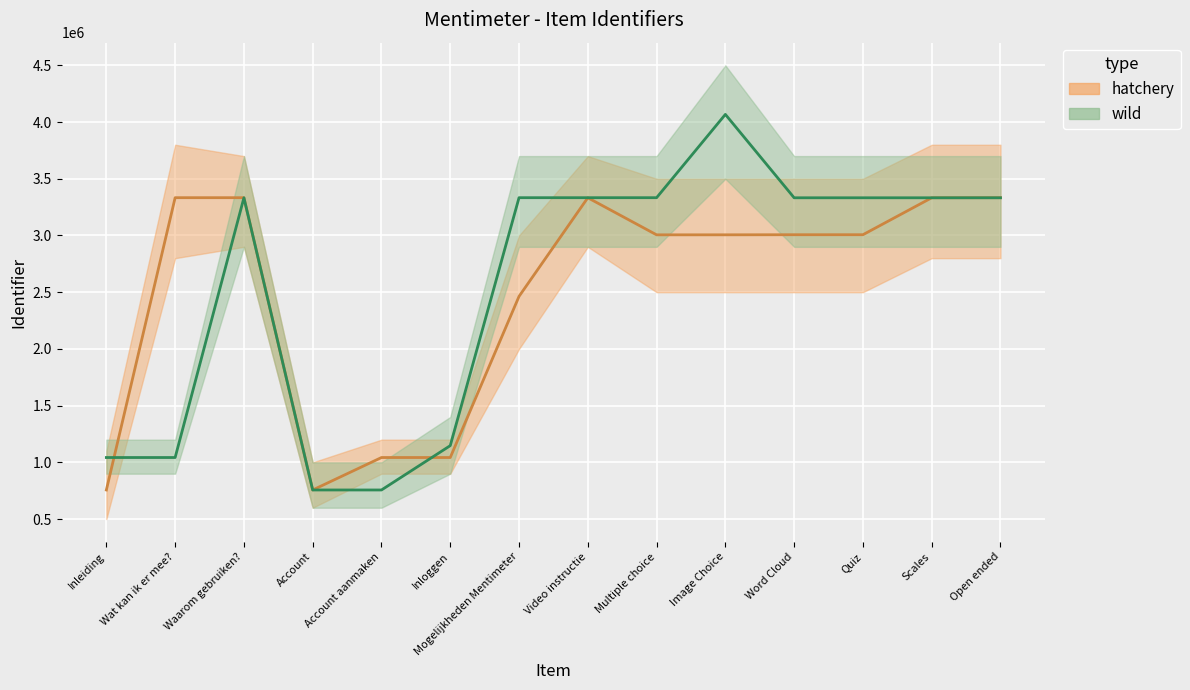

How many series are shown in this chart?

2